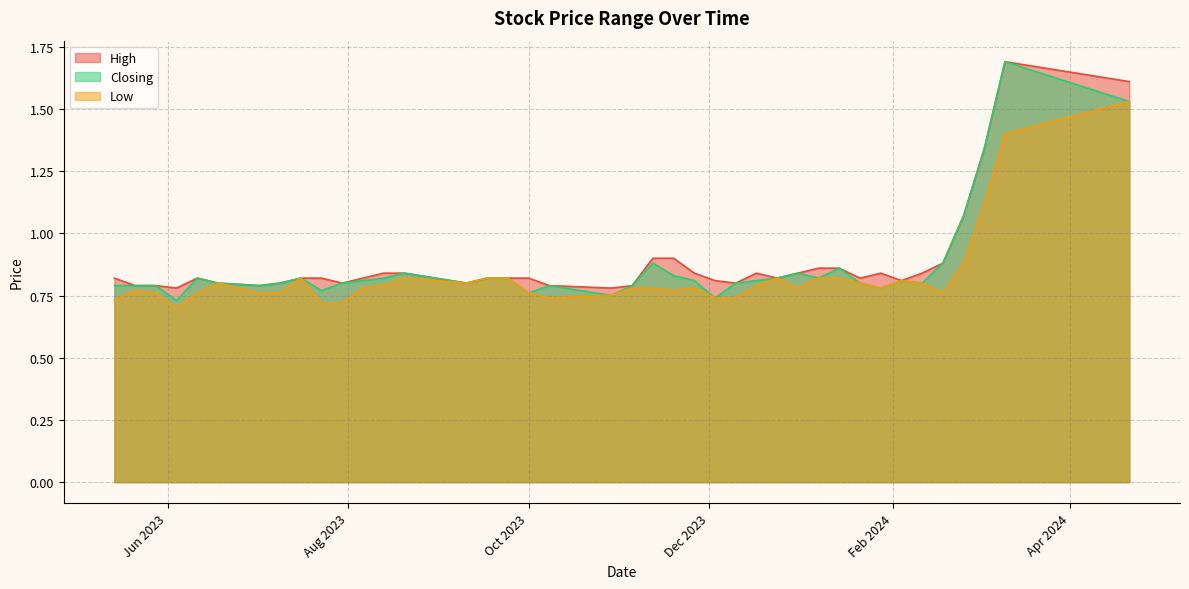

At which label is Low closest to 1?

25/02/2024